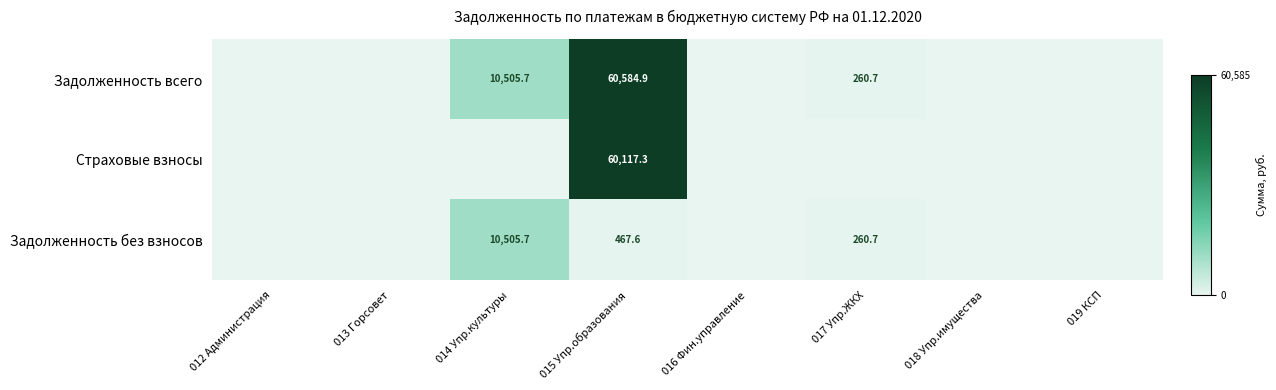

True or false: Задолженность всего has a value of 60584.9 at 015 Упр.образования.

True